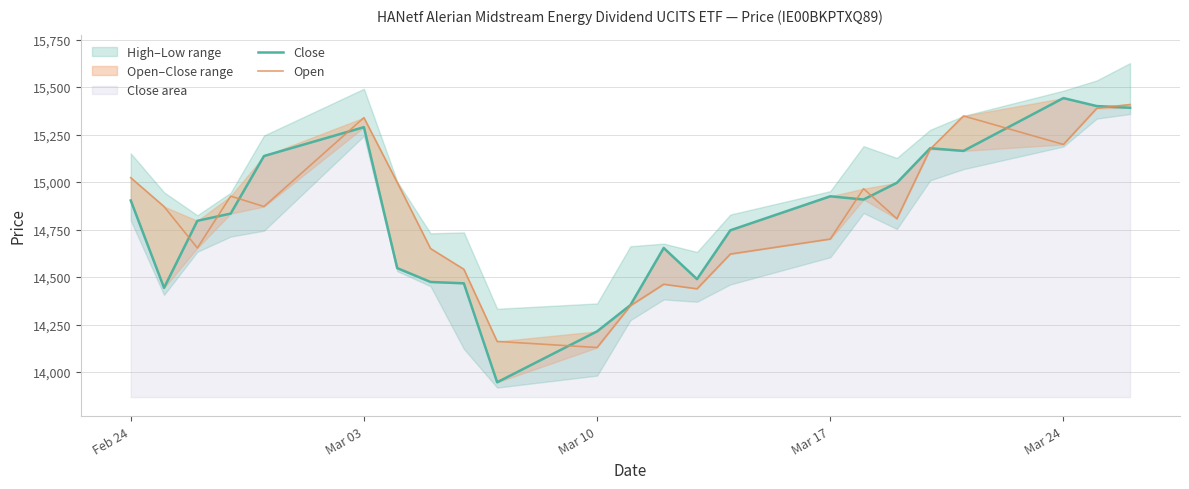

What is the value of the Open point at the 14th from the left?

14438